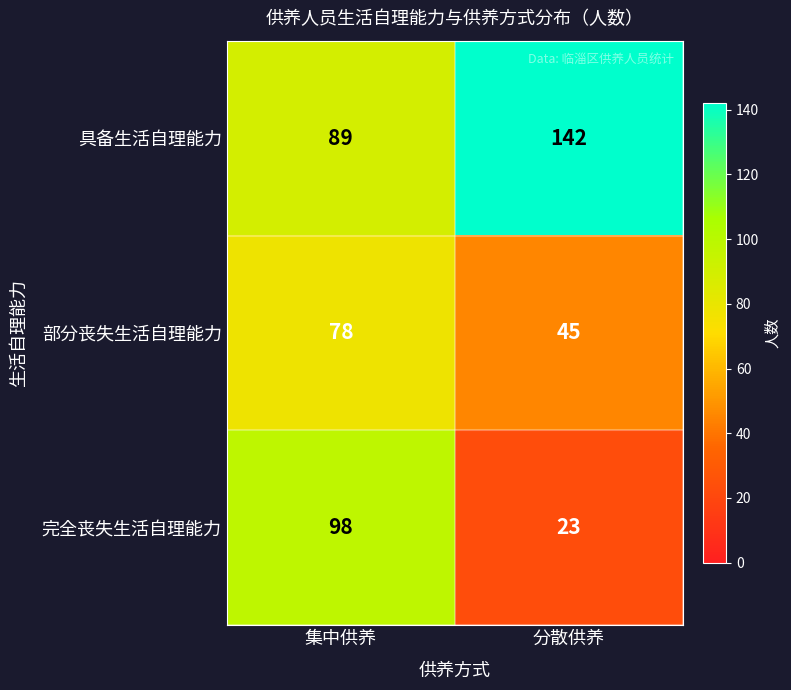

At which category is the sum across all series the highest?

集中供养